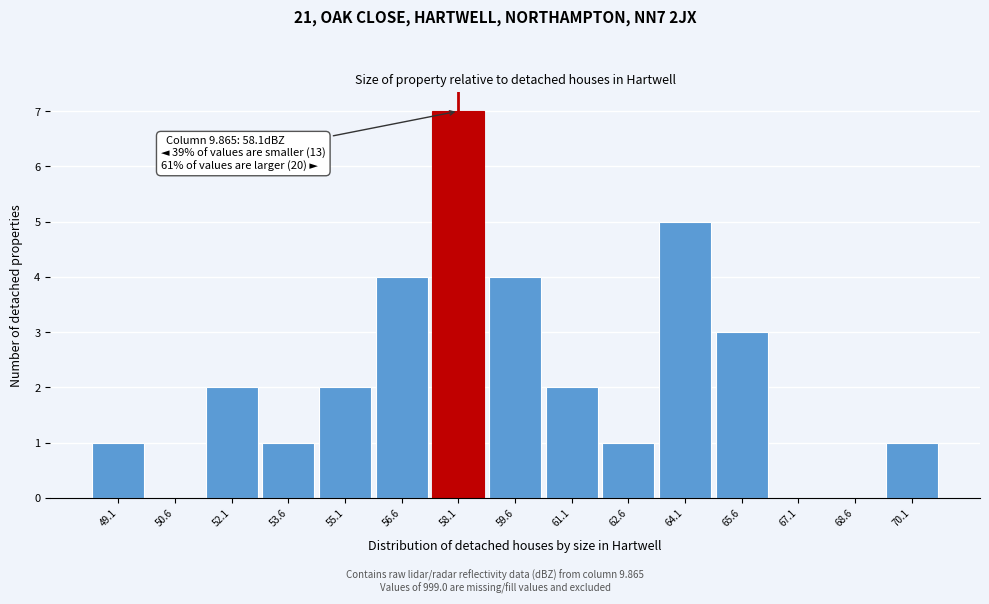

Which range on the x-axis has the tallest bar?

57.4 to 58.8